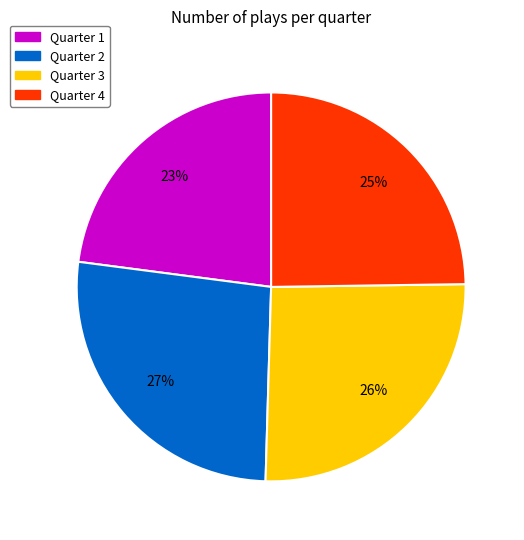

To the nearest percent, what portion does Quarter 1 represent?

23%